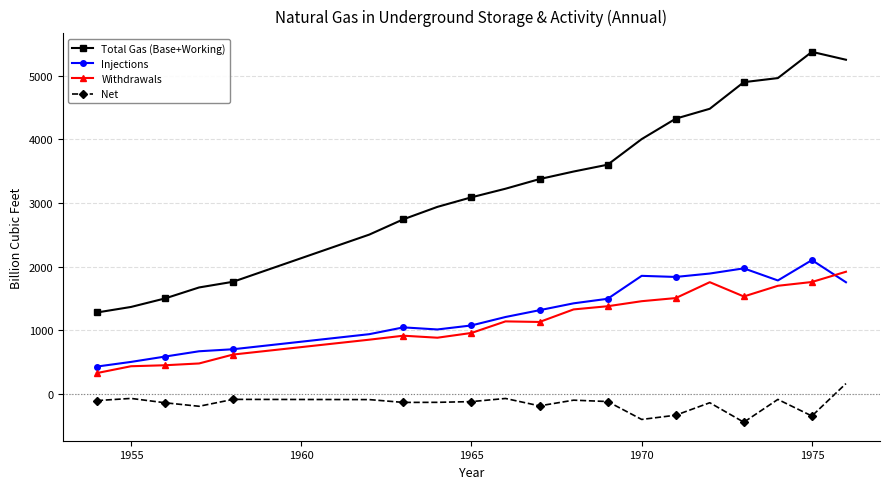

True or false: Net and Injections intersect in this chart.

False